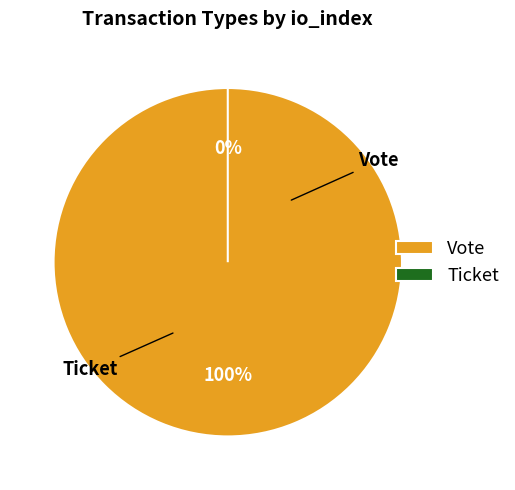

Which category has the smallest portion of the pie?

Ticket